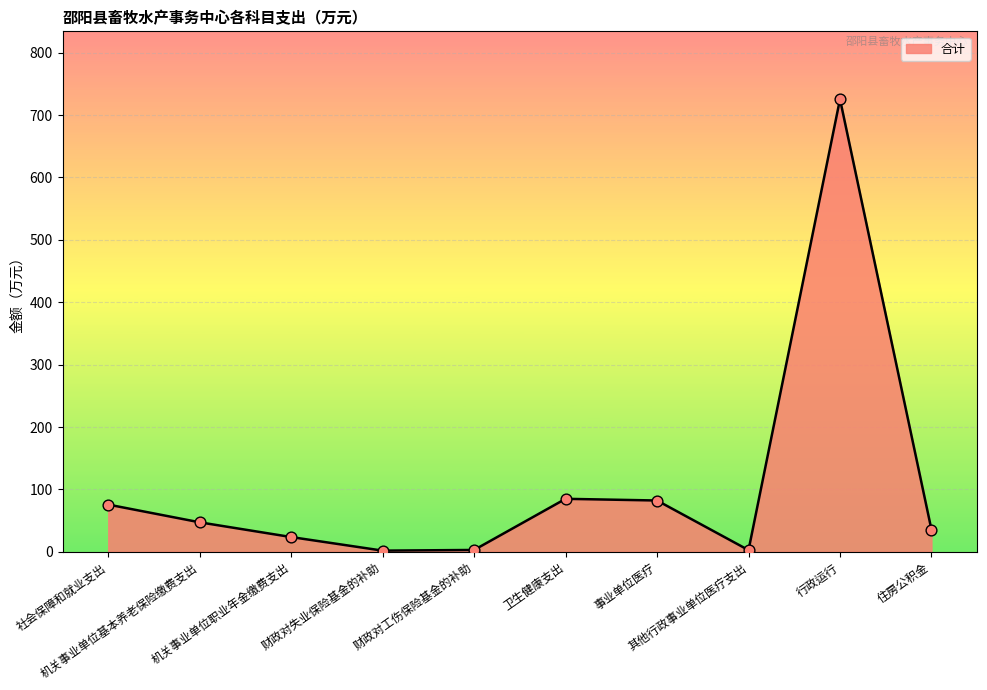

Which has a higher value, 行政运行 or 社会保障和就业支出?

行政运行